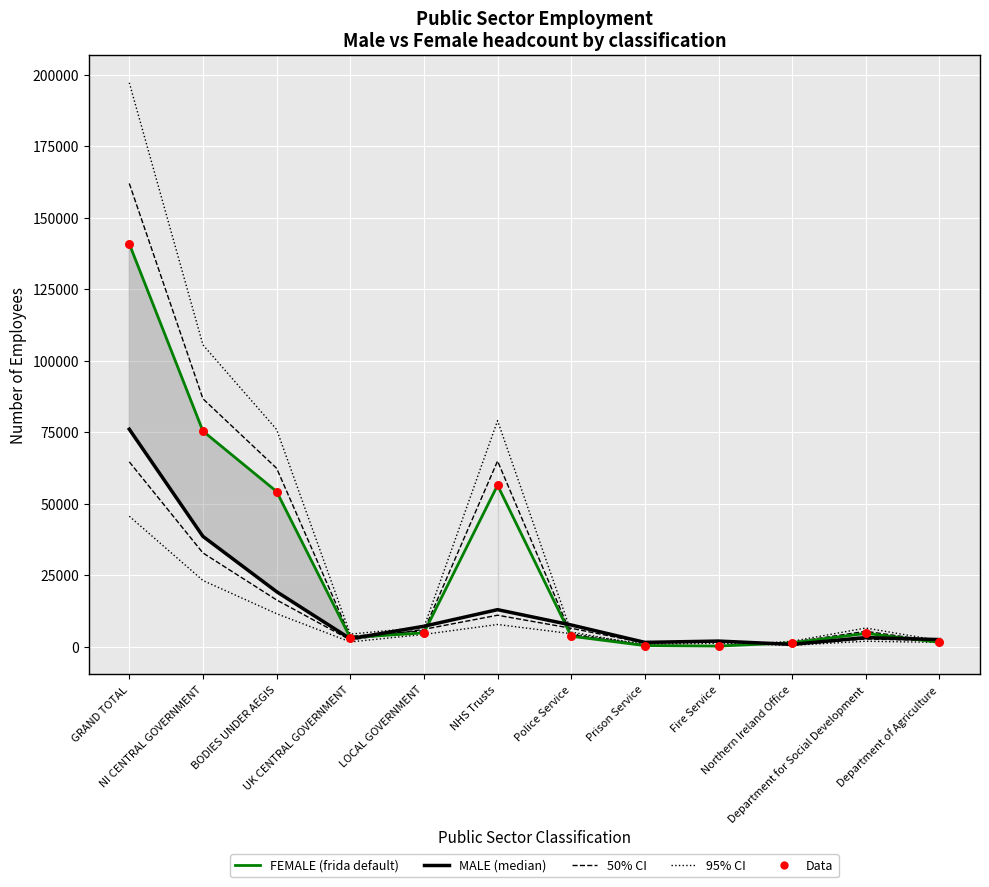

Which series has the largest Y range (max minus min)?

95% CI